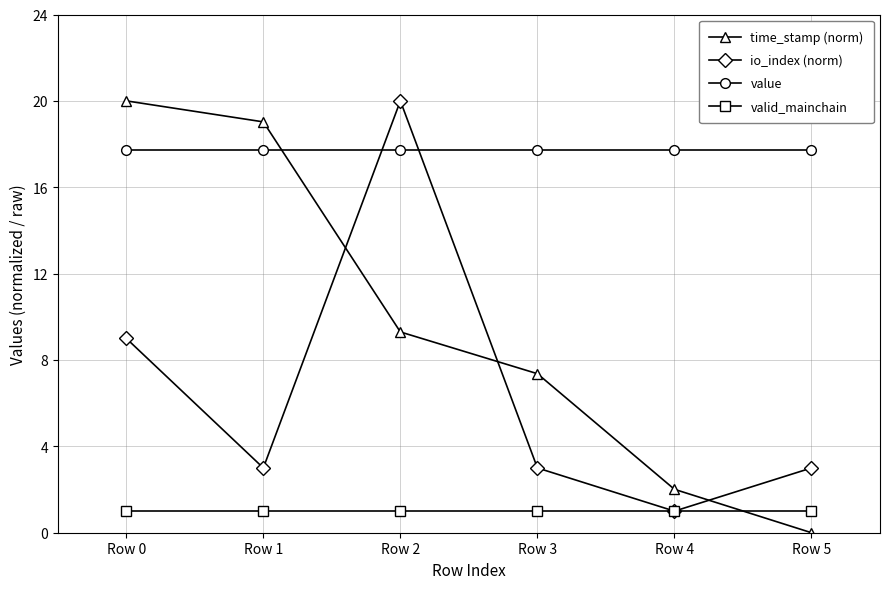

The value of io_index (norm) at Row 3 is 5.4. True or false?

False